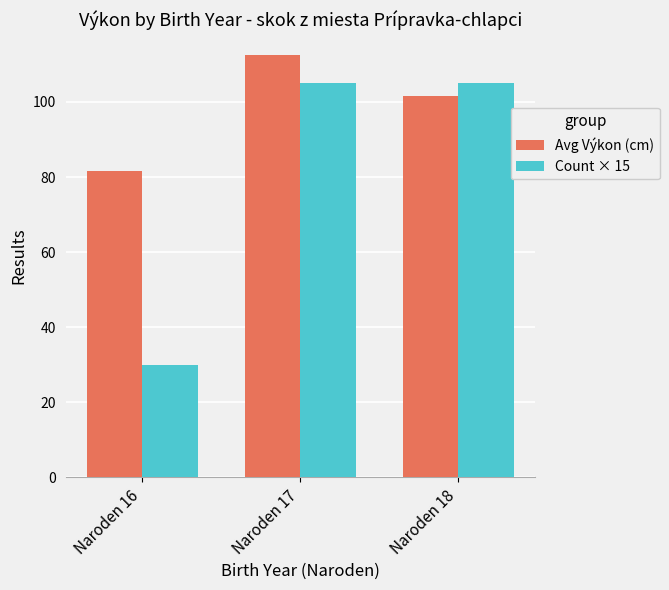

Rank the series by their maximum value, from highest to lowest.

Avg Výkon (cm), Count × 15